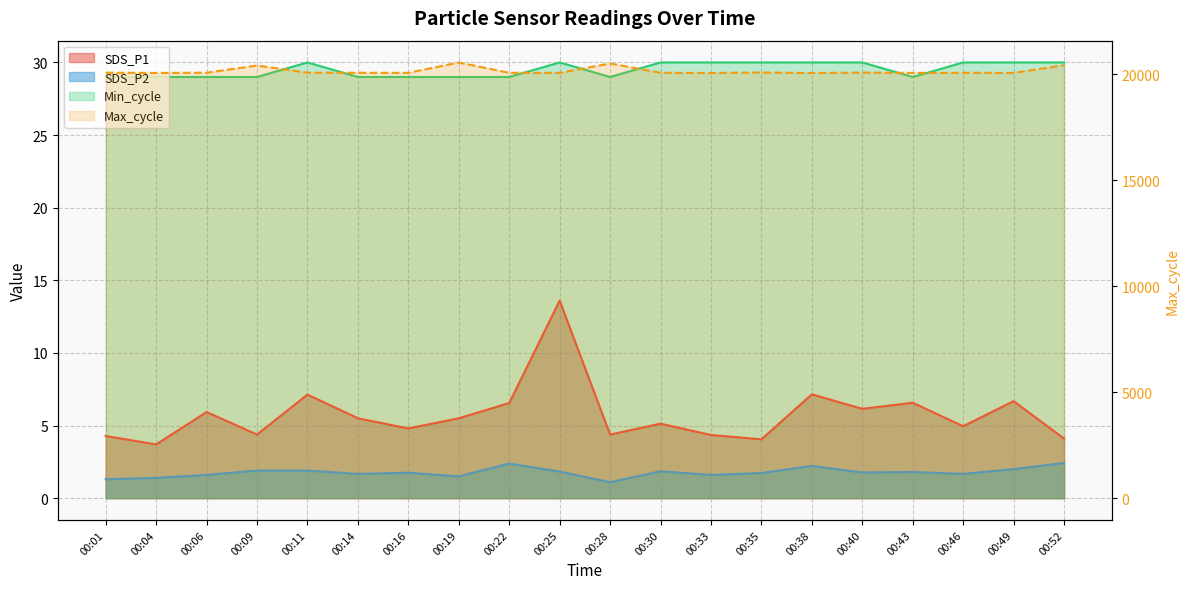

At which category does SDS_P2 reach its first local peak?

00:16